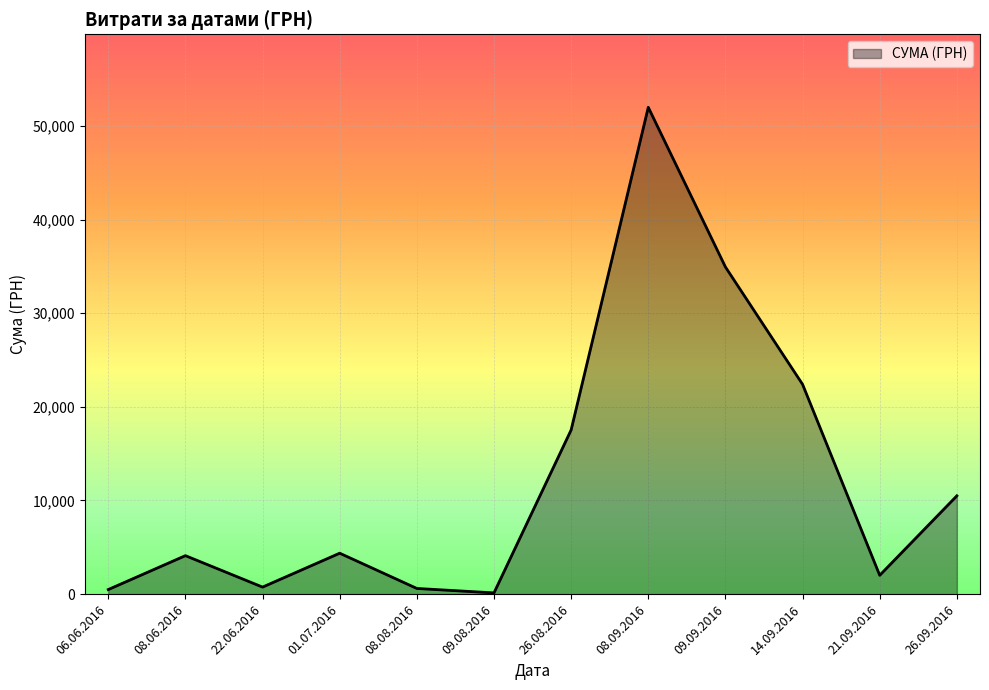

What is the maximum value shown in the chart?

51980.0